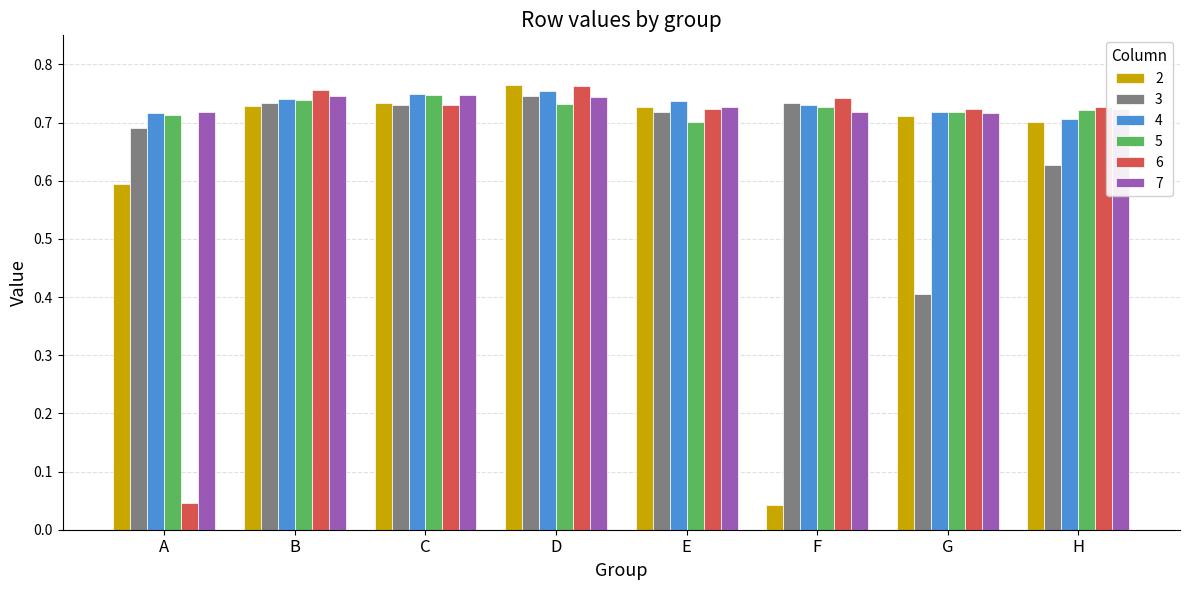

What is the sum of the 5 values at H and D?

1.5